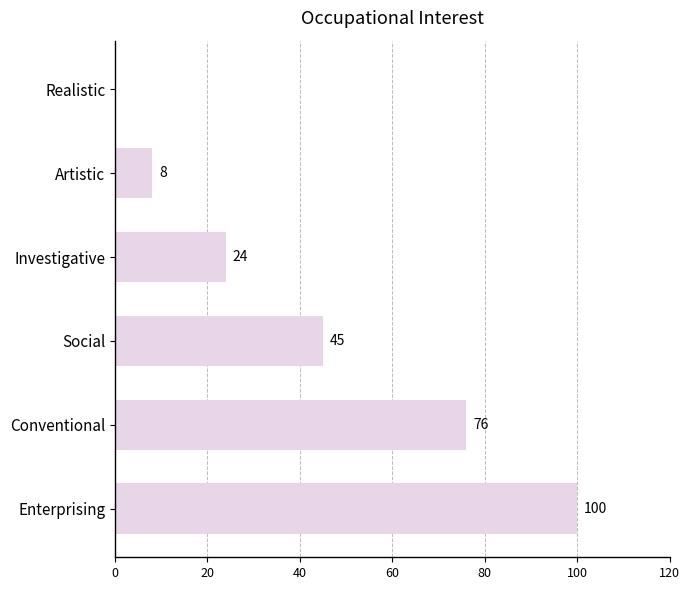

How many values are above zero?

5